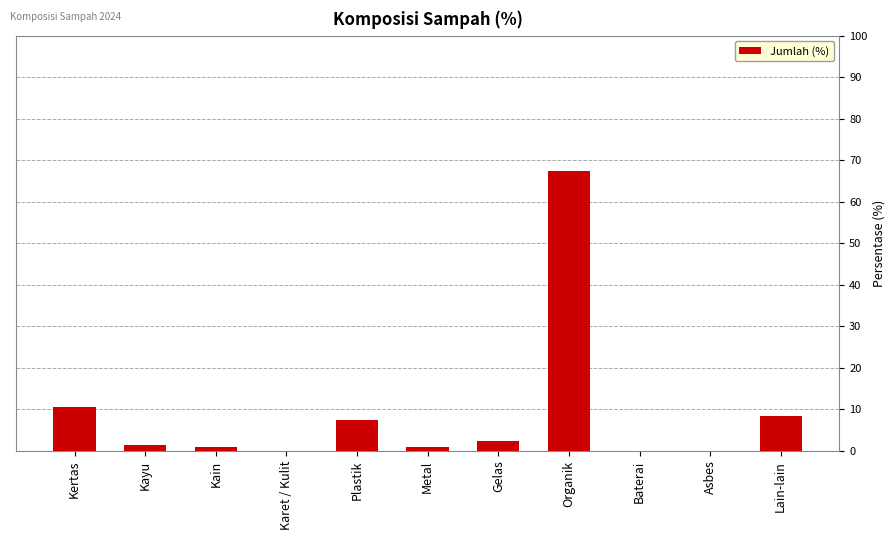

Which category has the highest value across all series?

Organik